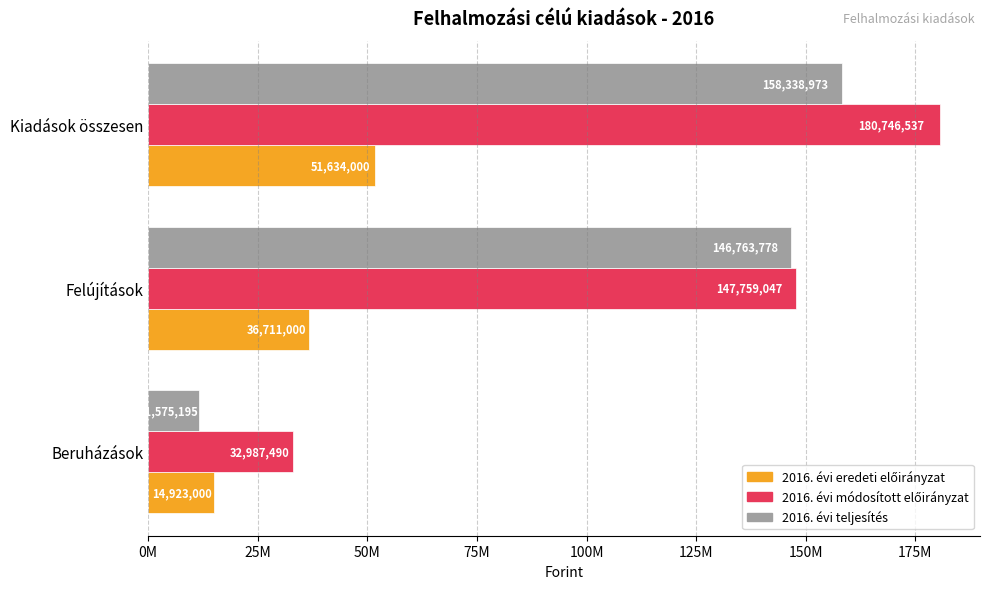

How many bars are there in each group?

3